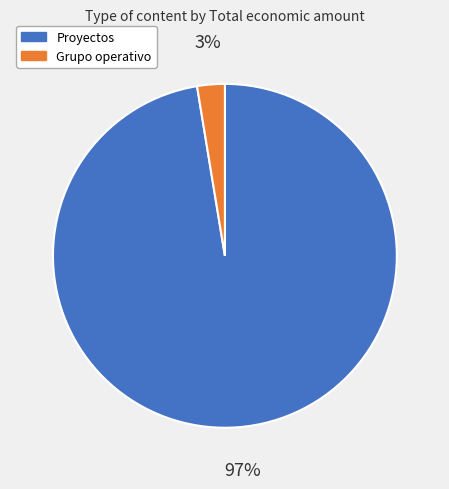

Count the number of slices in the pie.

2